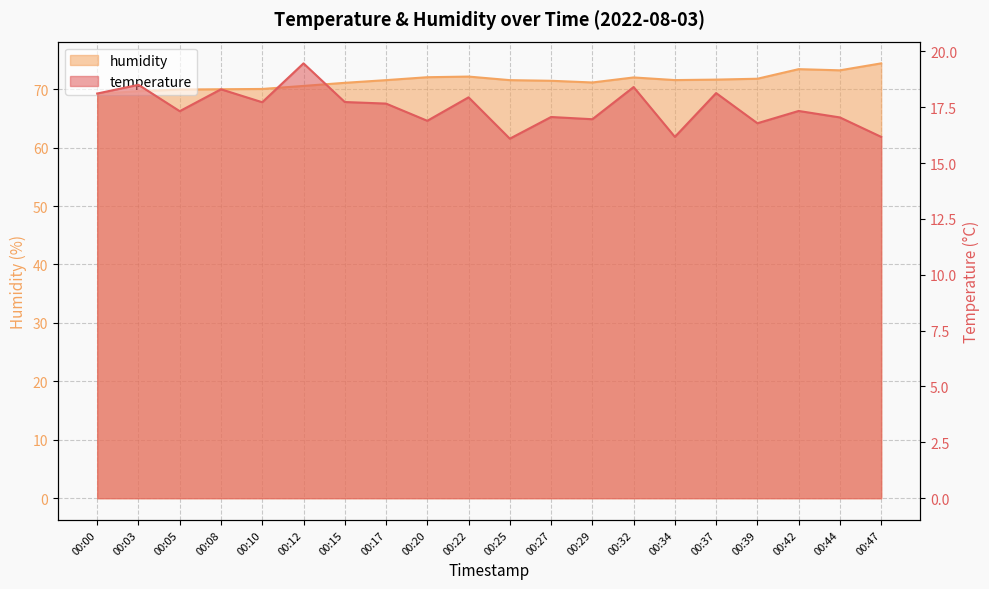

What is the total value across all series at 00:12?

90.0